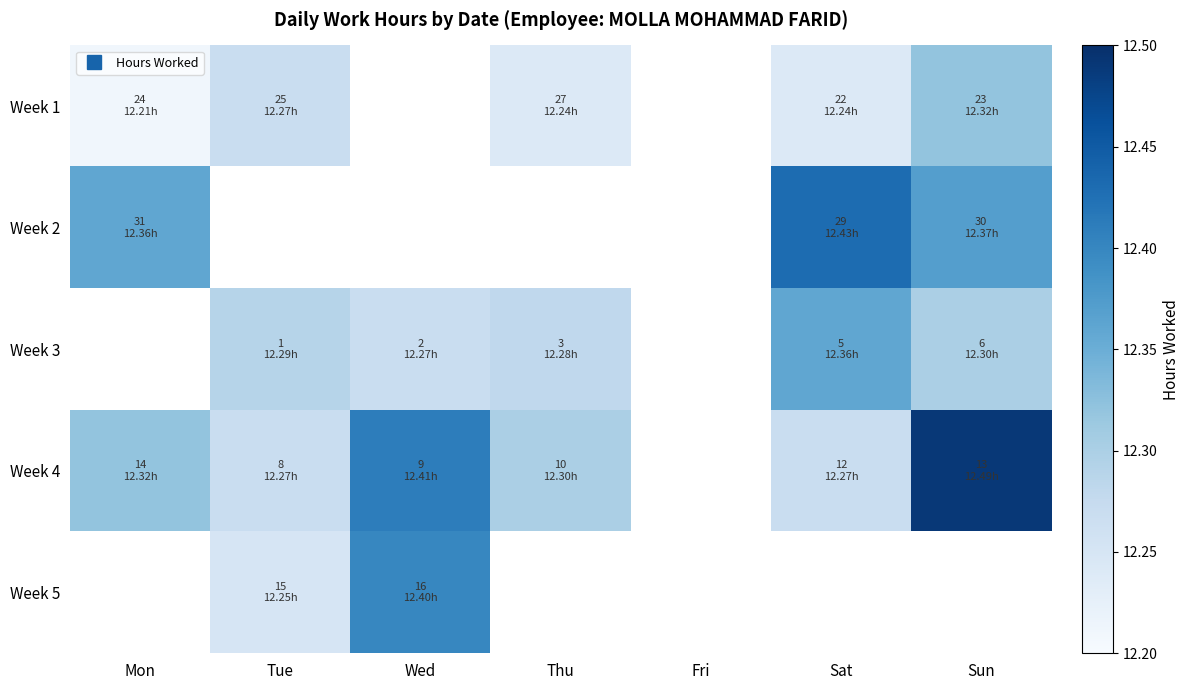

Is it true that Week 4 equals 20.5 at Sat?

False